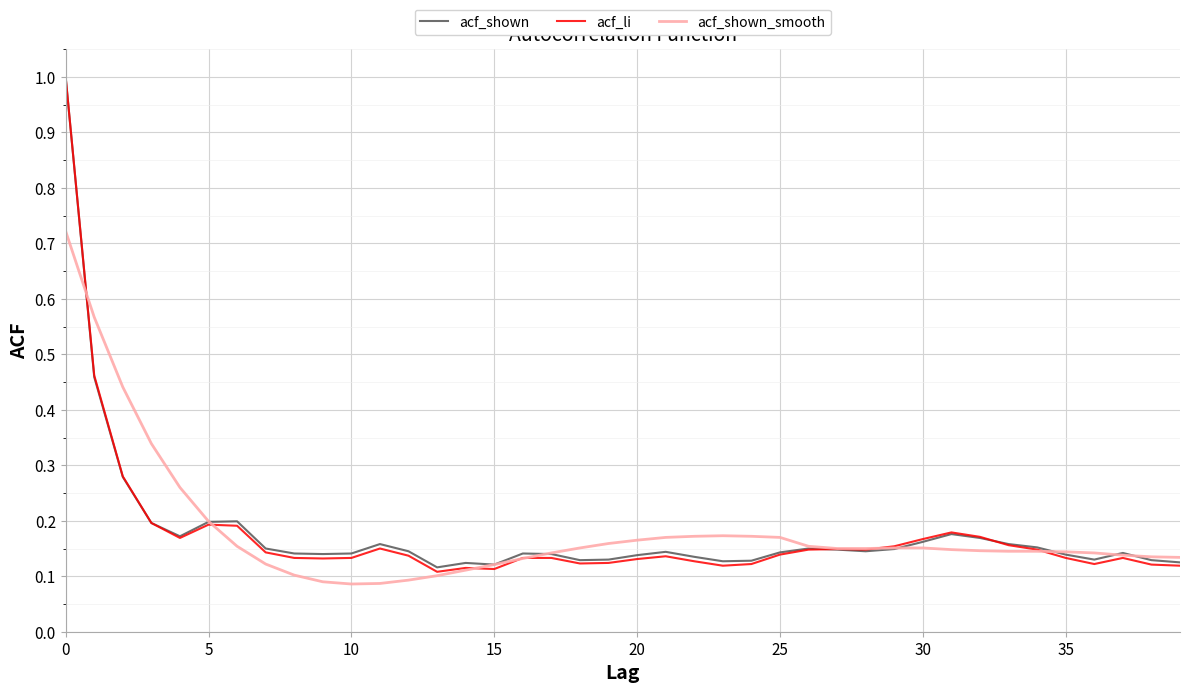

Which series has the largest range (max minus min)?

acf_li